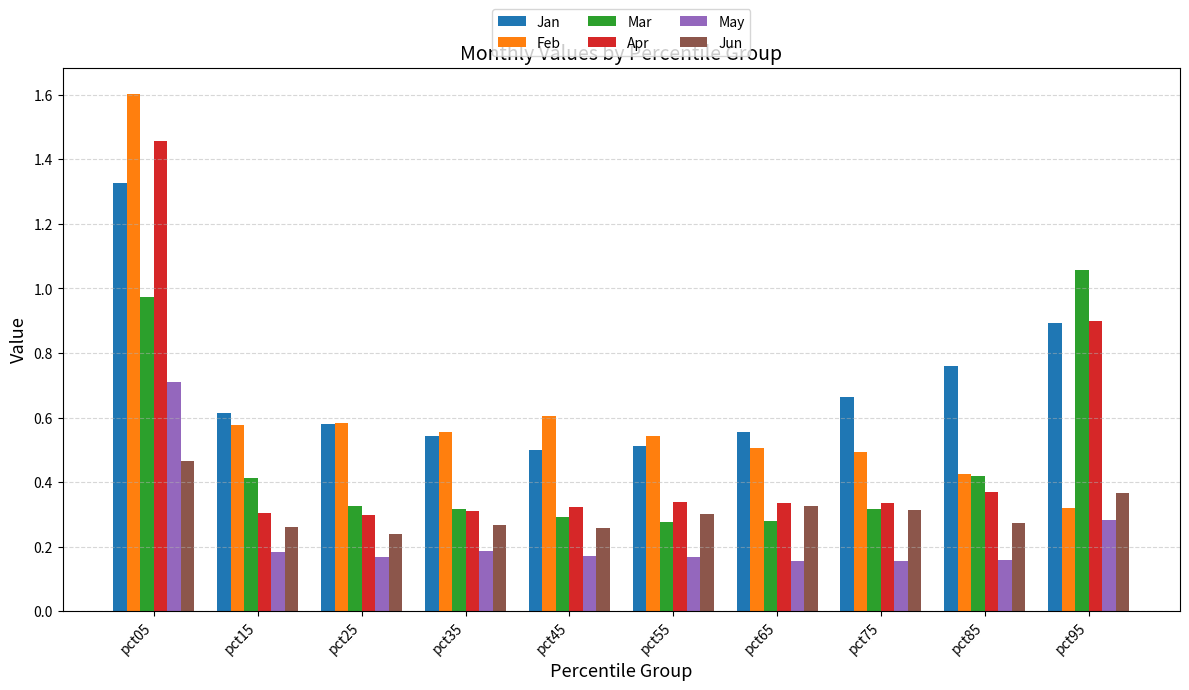

At which category is the sum across all series the highest?

pct05